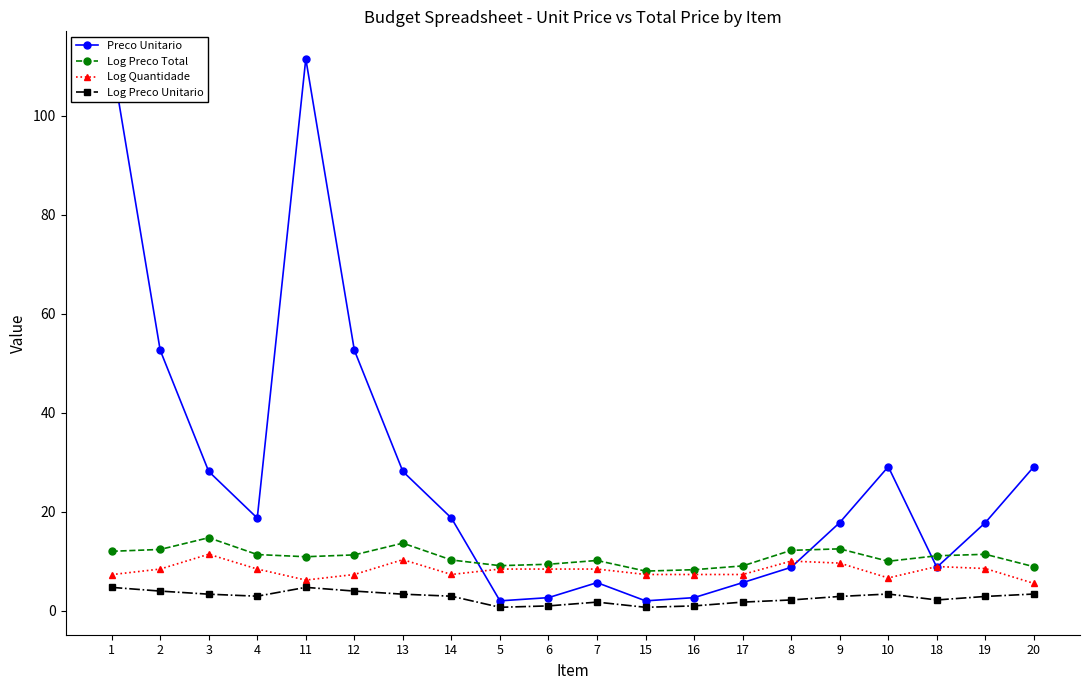

What is the greatest value displayed?

111.5